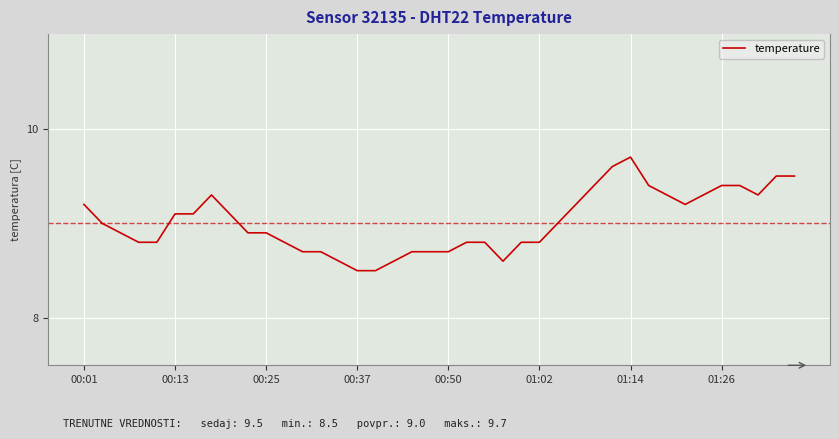

What is the greatest value displayed?

9.7